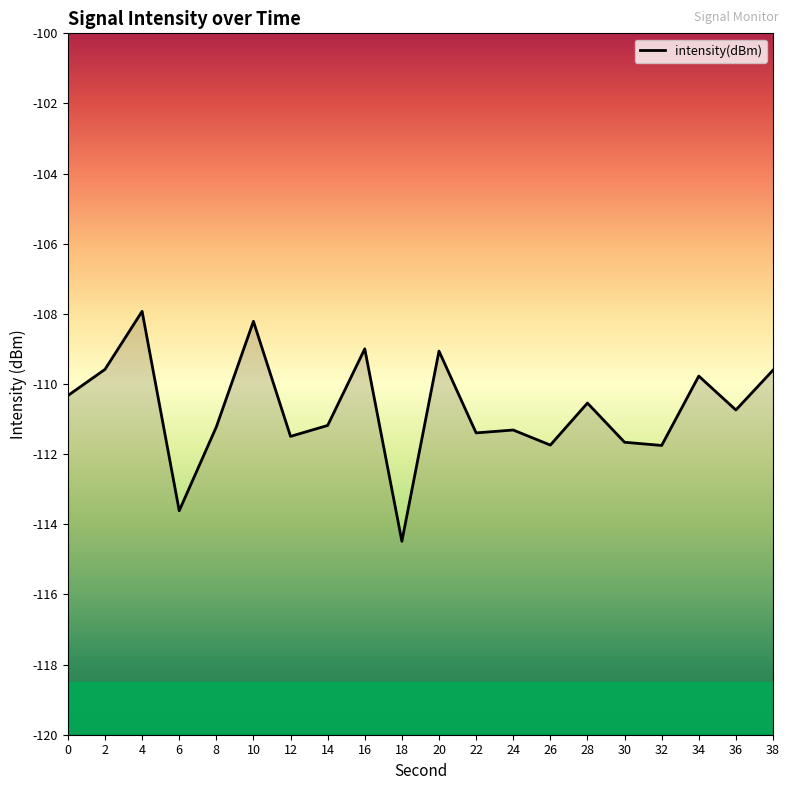

Where does the data first go above -110?

2